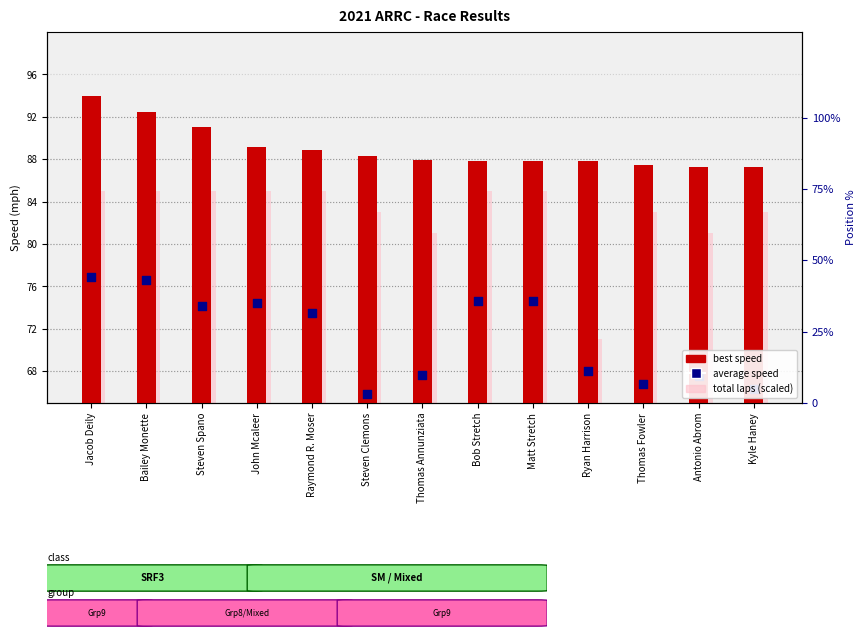

At which category is the sum across all series the highest?

Jacob Deily